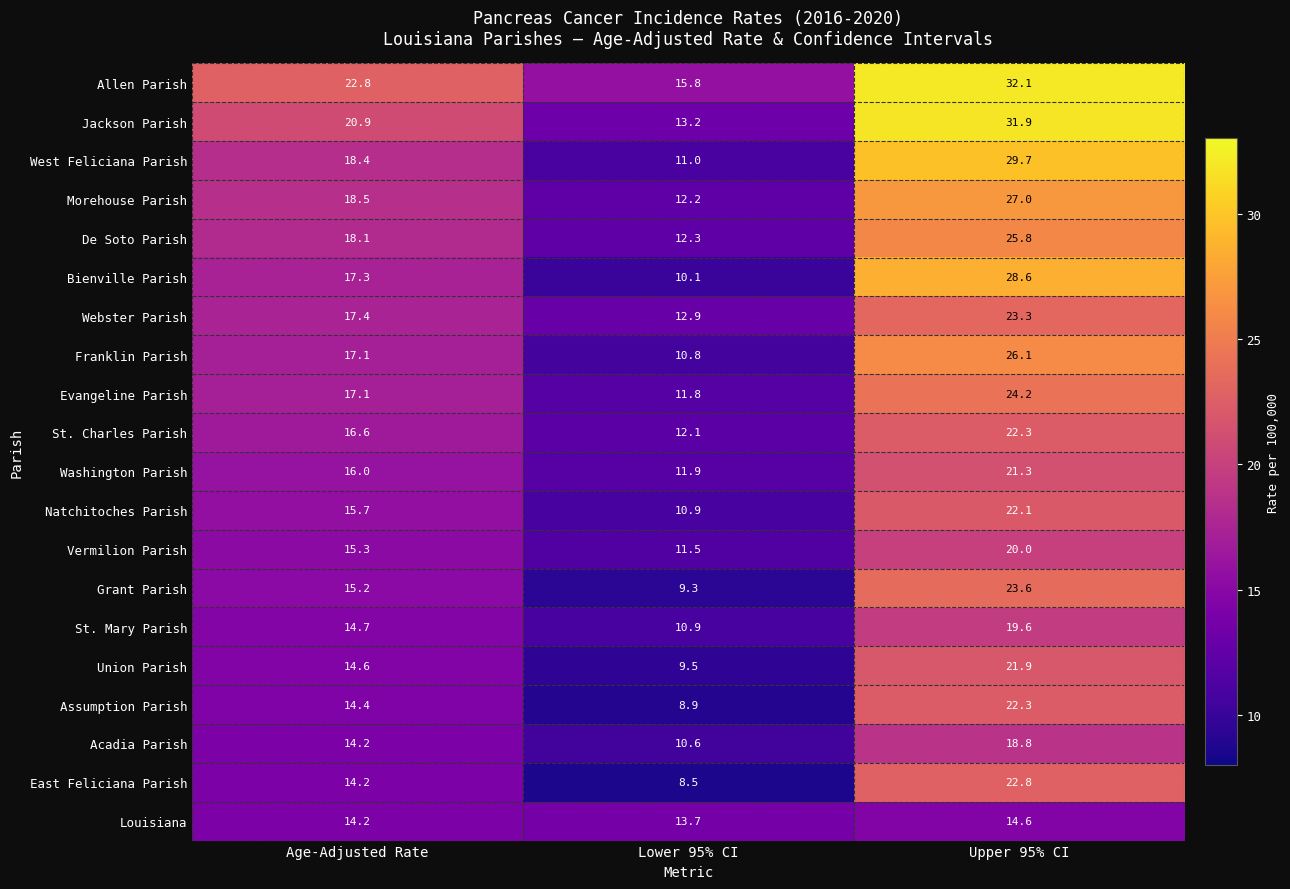

At how many categories does at least one series exceed 15?

3